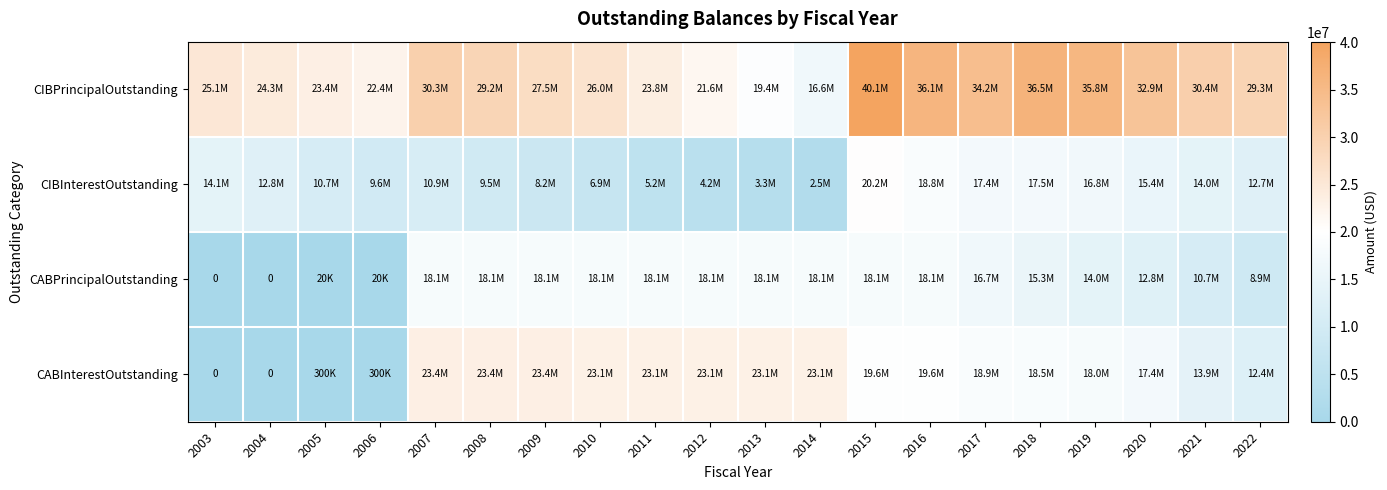

Which has a higher value, 2020 or 2003?

2020